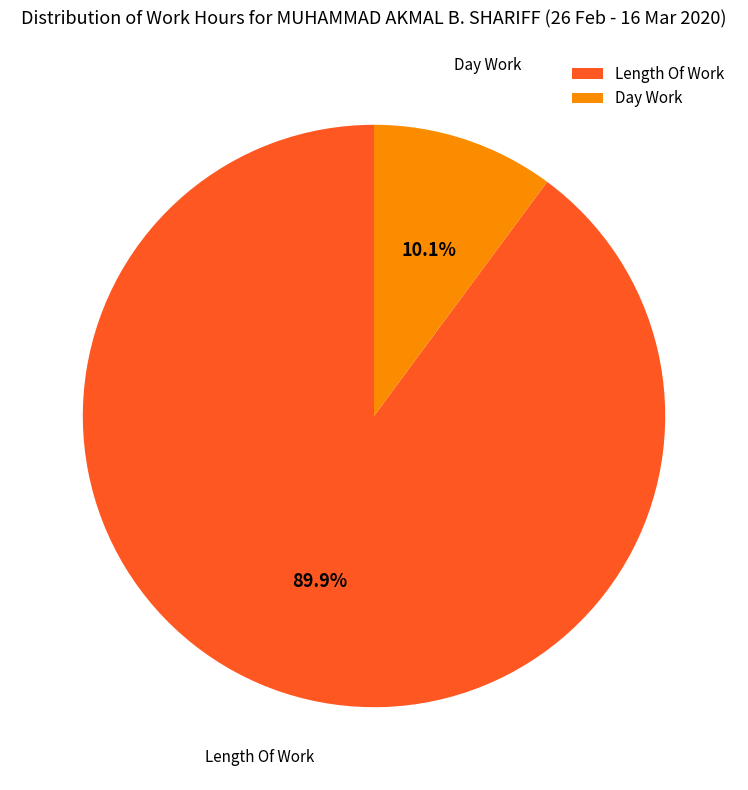

Which category has the smallest portion of the pie?

Day Work